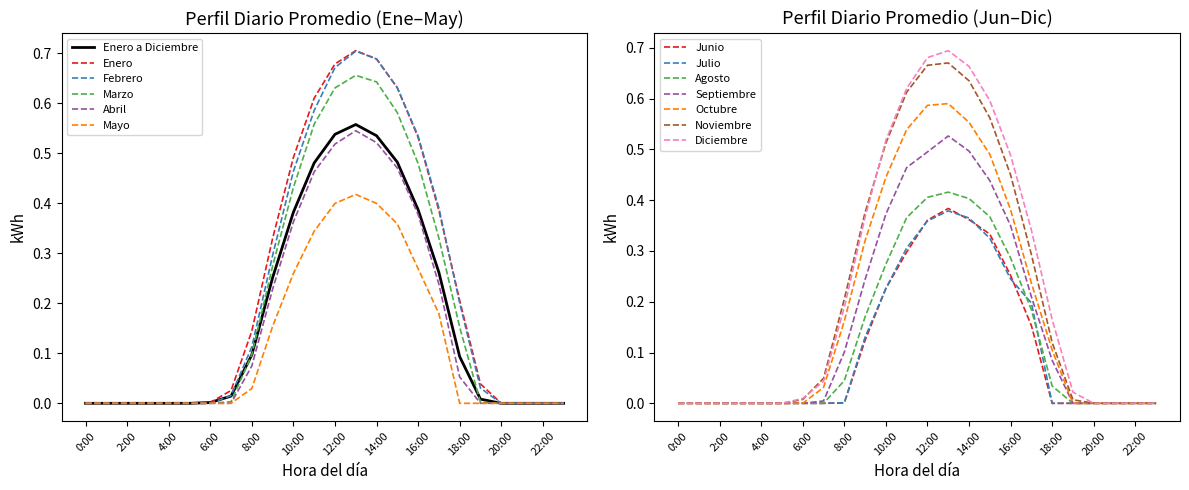

True or false: Enero and Marzo intersect in this chart.

False